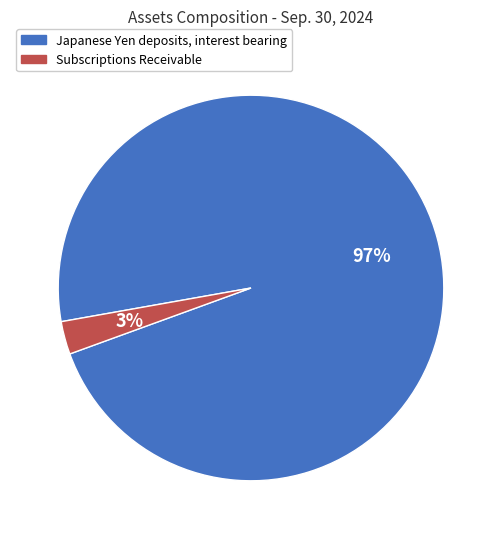

Rank the categories by value from highest to lowest.

Japanese Yen deposits, interest bearing, Subscriptions Receivable